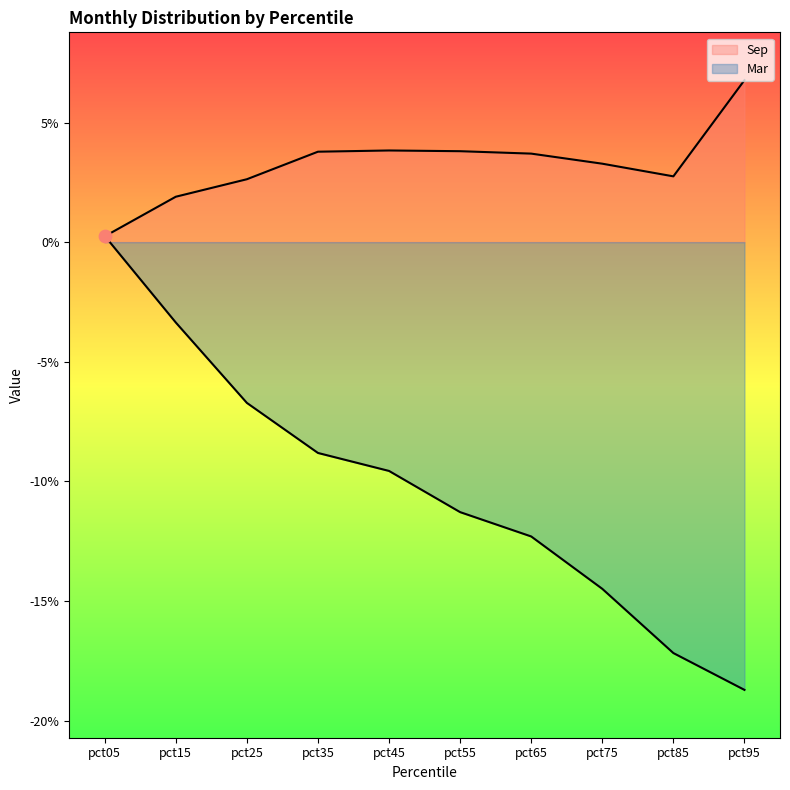

Which series has the largest total across all categories?

Sep